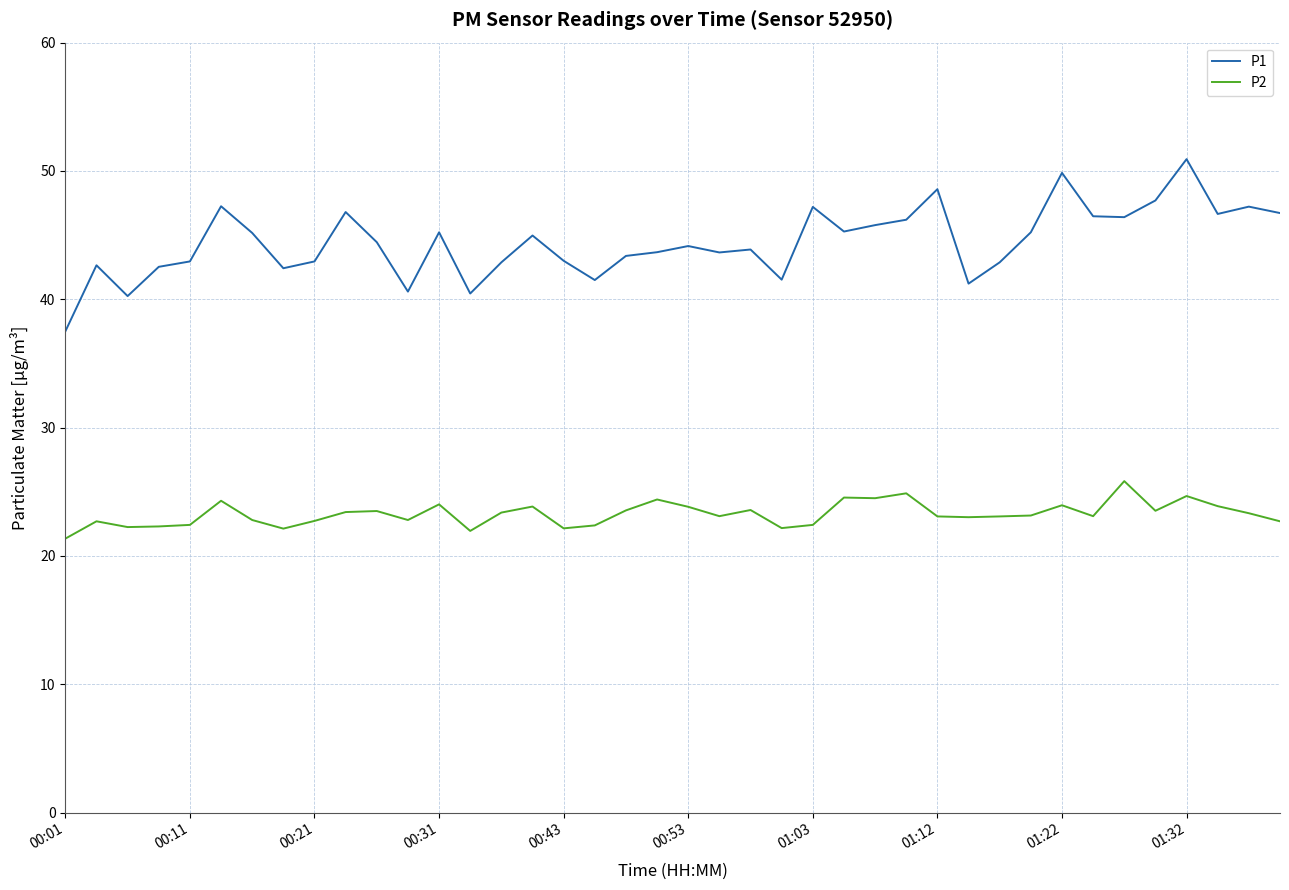

Which series has the widest spread of values?

P1